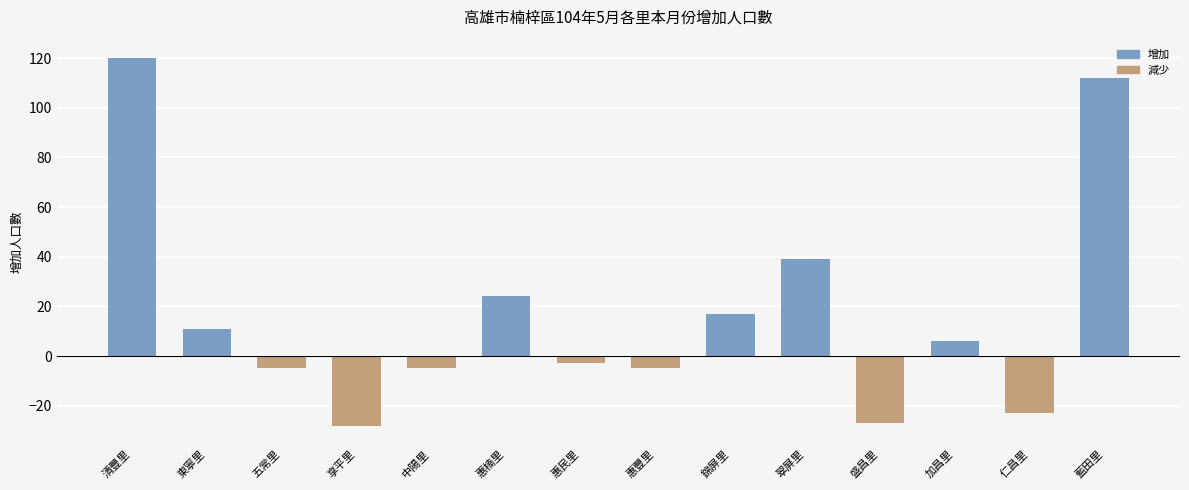

What is the value of the 3rd bar from the left?

-5